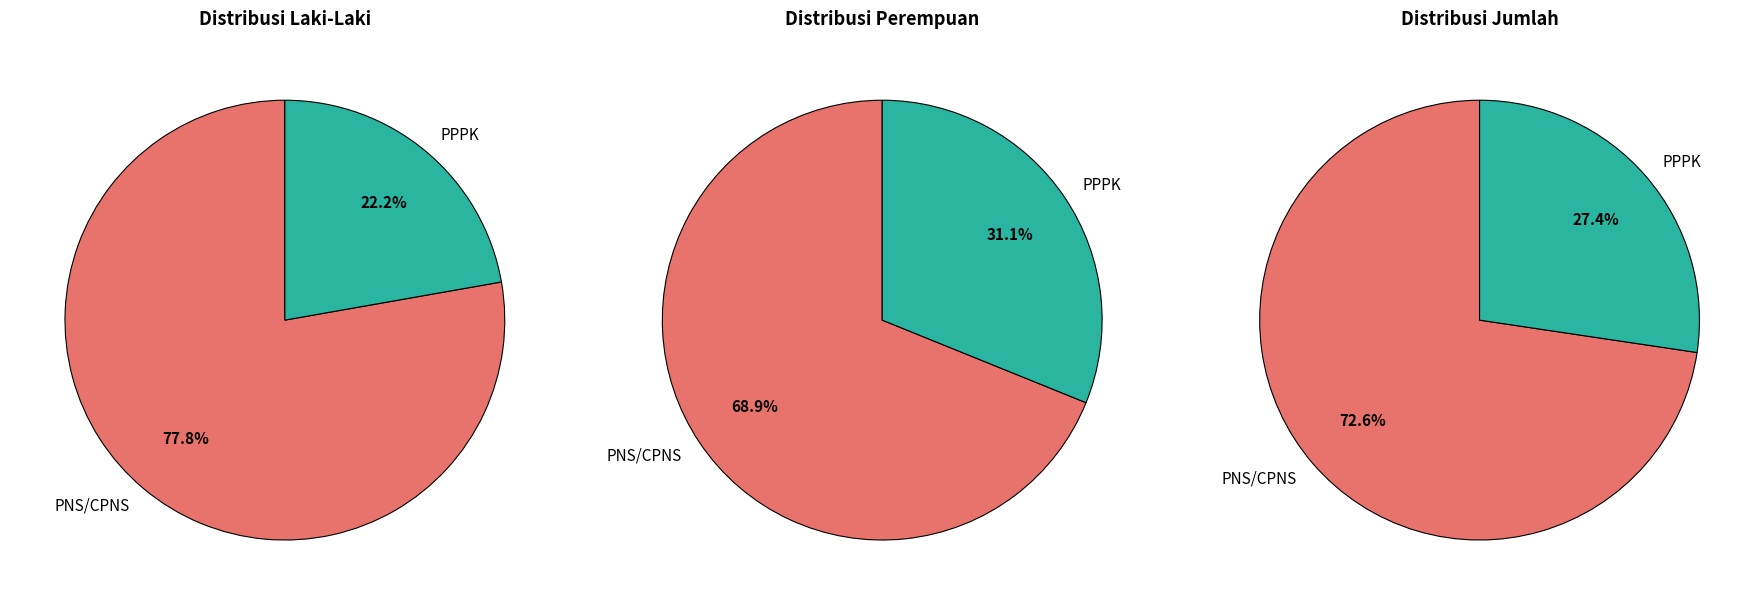

What is the total percentage of PNS/CPNS and PPPK?

100.0%